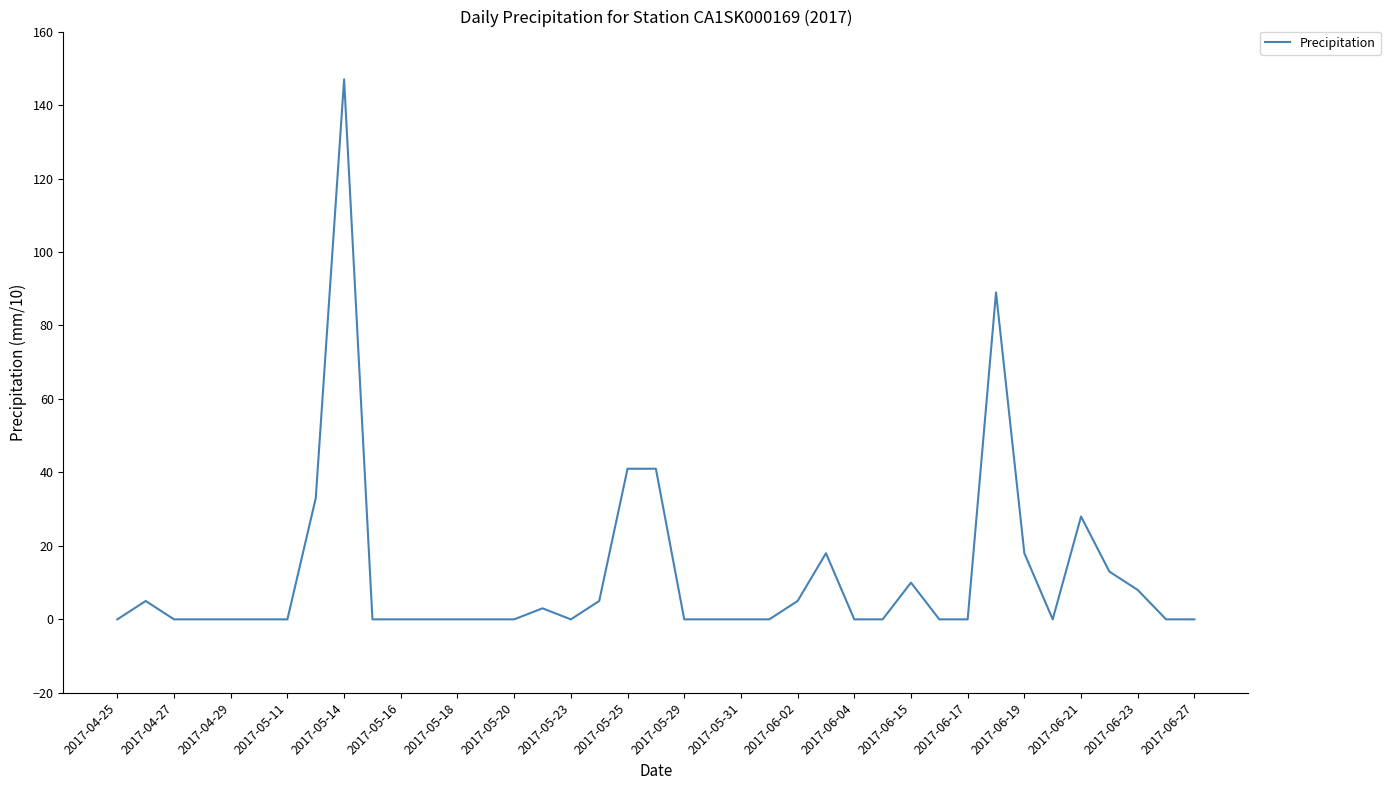

What is the difference between the maximum and minimum values?

147